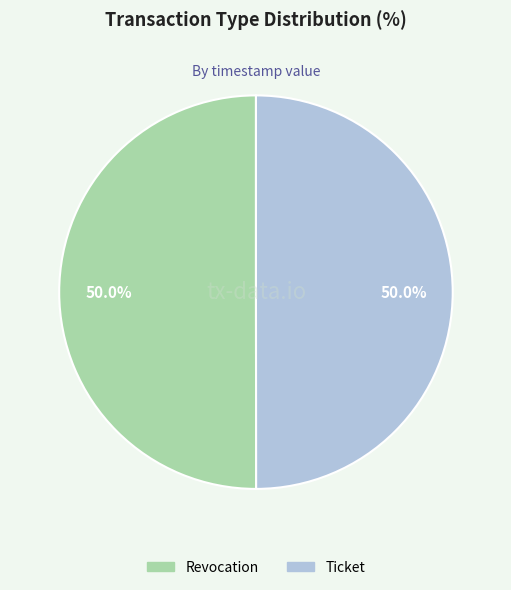

What percentage is the Revocation slice, to the nearest percent?

50%